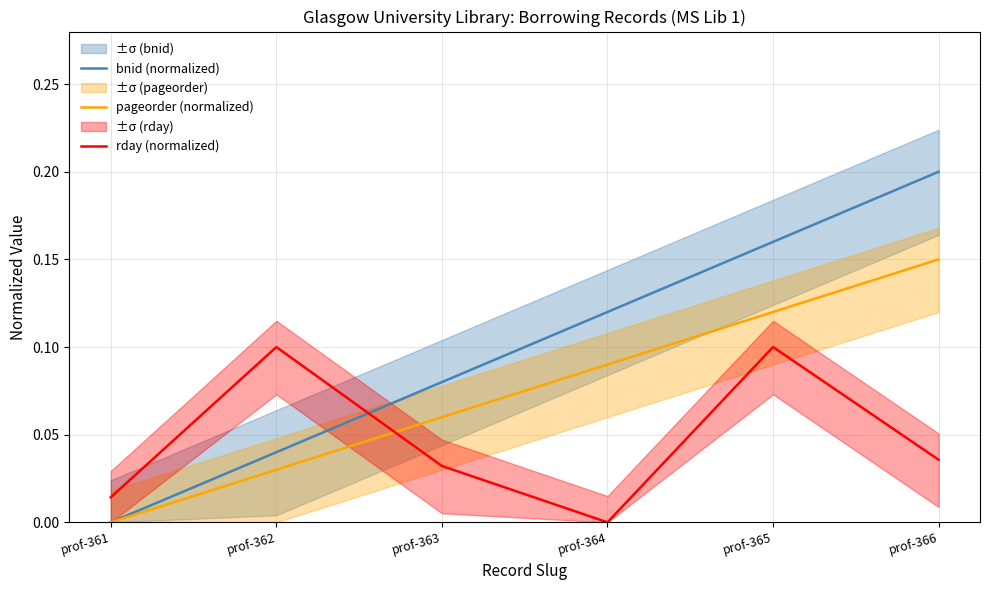

How many categories are shown in the chart?

6